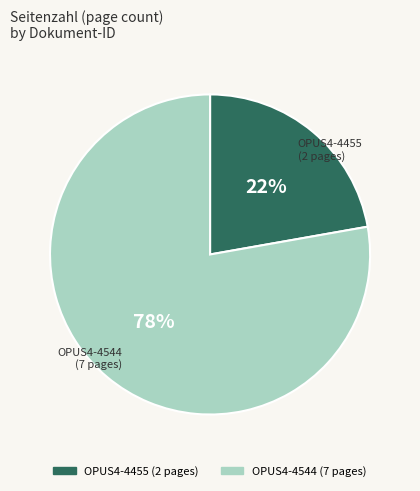

Is the sum of OPUS4-4544 and OPUS4-4455 greater than half?

Yes